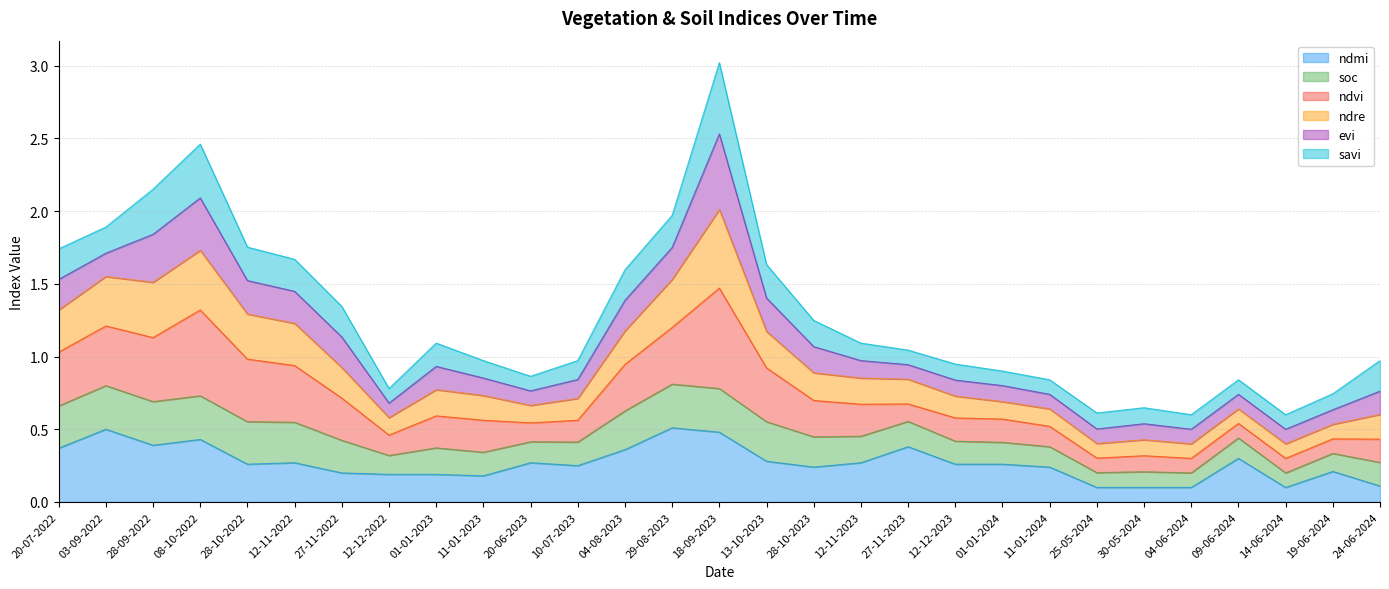

True or false: ndvi and ndmi intersect in this chart.

False